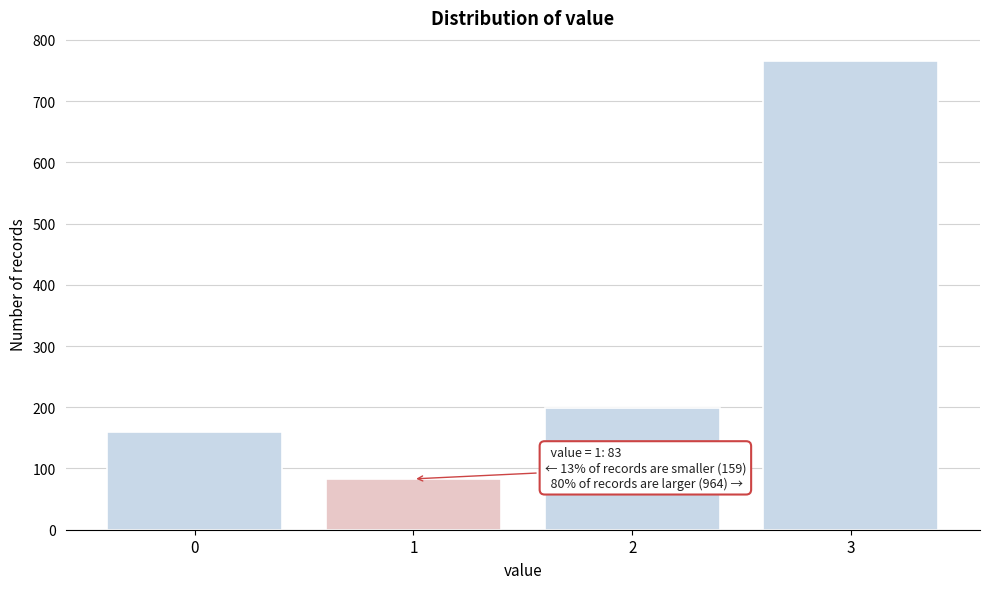

Reading left to right, extract all data points from this chart.

159	83	199	765